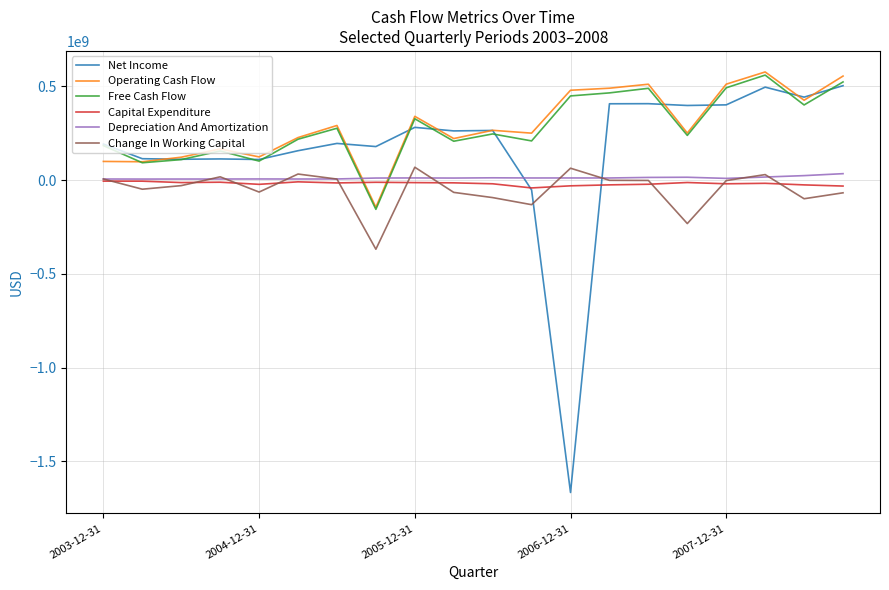

Does the chart have visible grid lines?

Yes